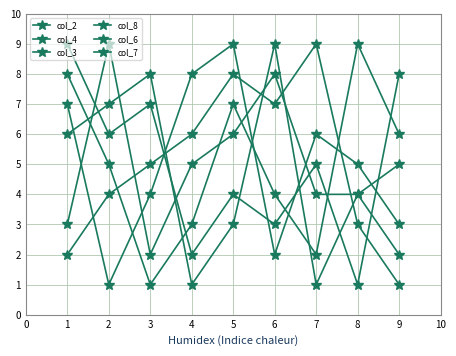

How many lines are shown in the chart?

6